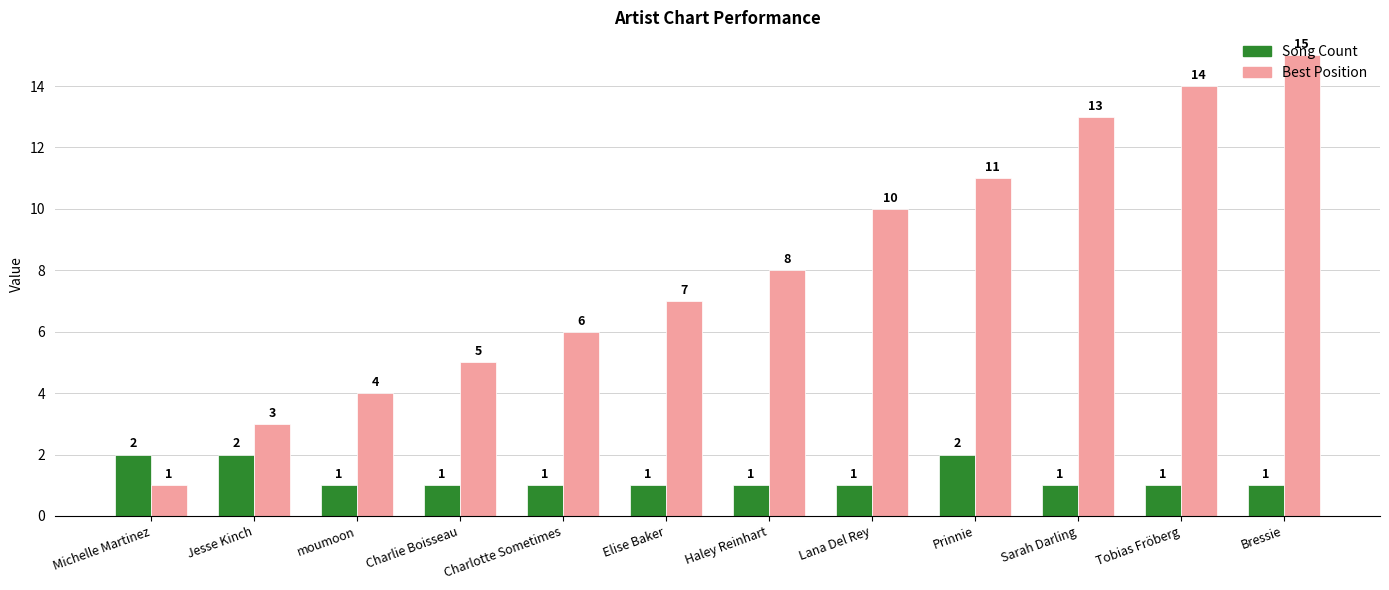

What is the label of the 1st bar from the right?

Bressie